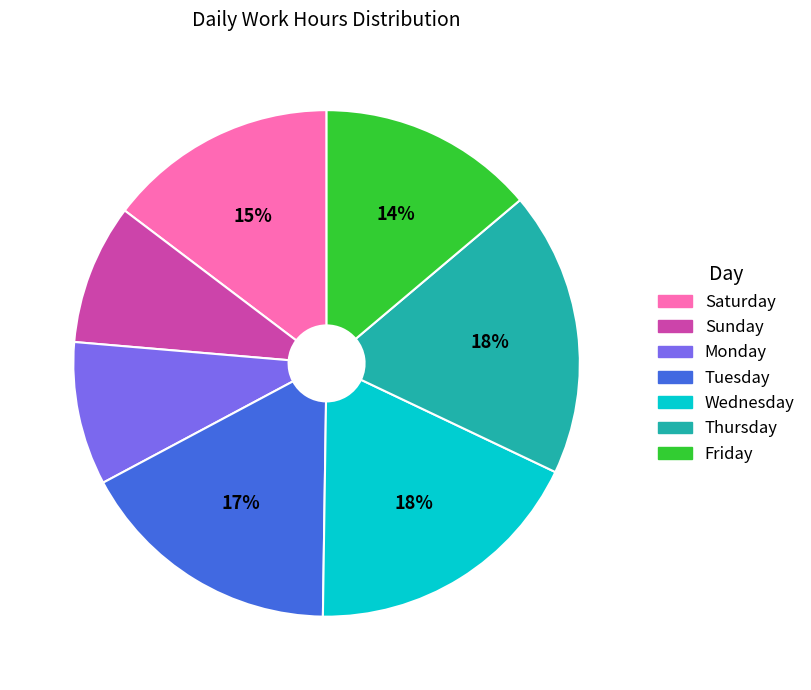

Is there any slice that represents more than half of the pie?

No